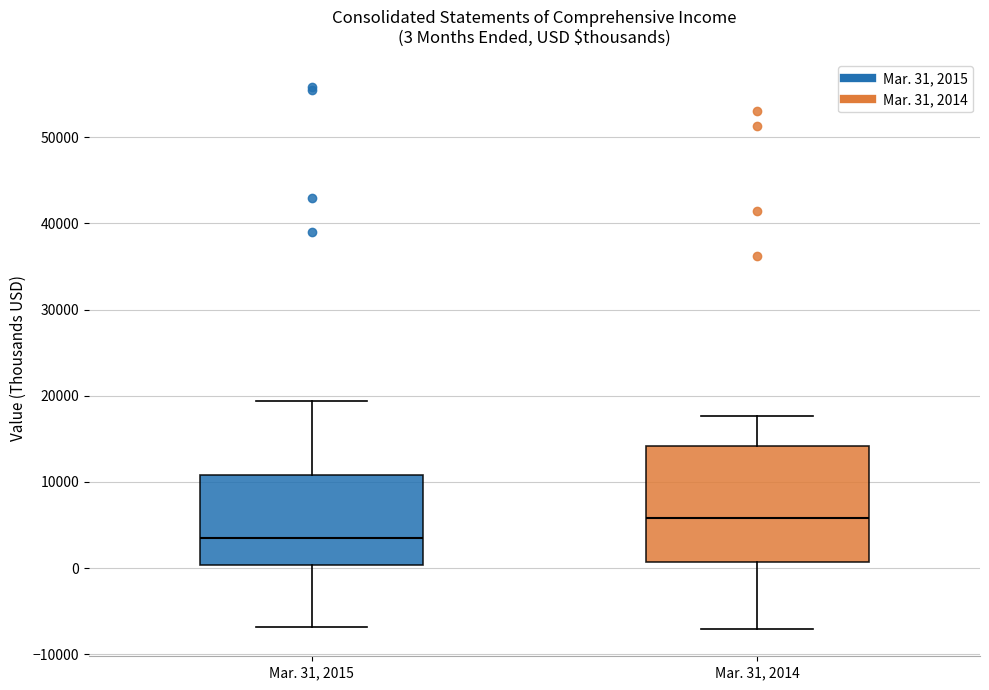

Comparing the boxes themselves (not the whiskers), which one is the tallest?

Mar. 31, 2014